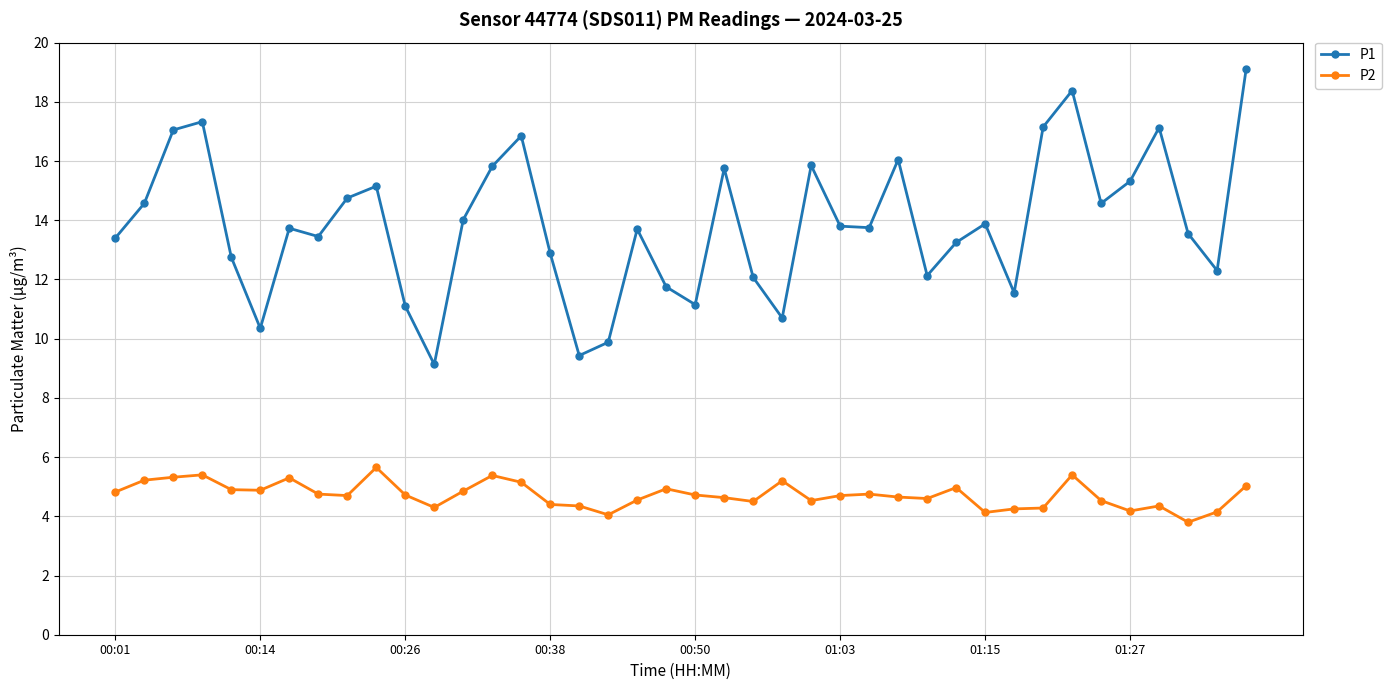

Is this an area chart (filled region under the line)?

No